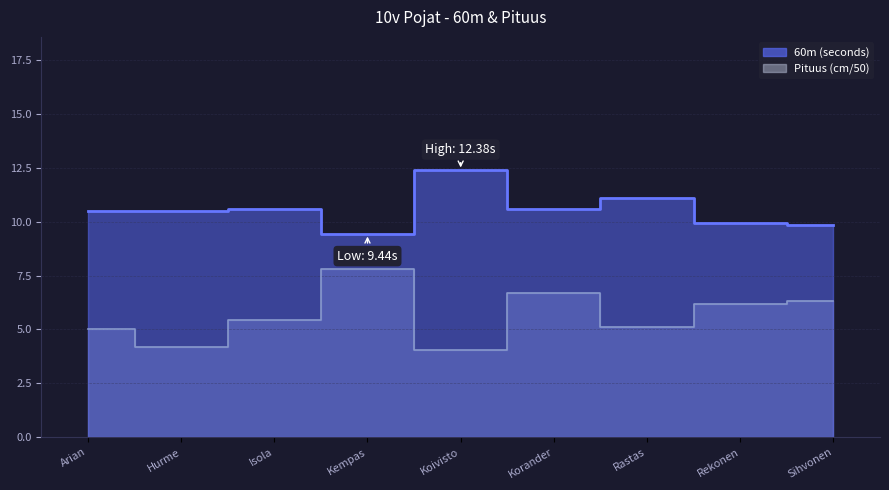

Reading left to right, extract all data points from this chart.

60m: Arian=10.5	Hurme=10.5	Isola=10.6	Kempas=9.4	Koivisto=12.4	Korander=10.6	Rastas=11.1	Rekonen=9.9	Sihvonen=9.9
Pituus: Arian=5.0	Hurme=4.2	Isola=5.5	Kempas=7.8	Koivisto=4.1	Korander=6.7	Rastas=5.1	Rekonen=6.2	Sihvonen=6.3